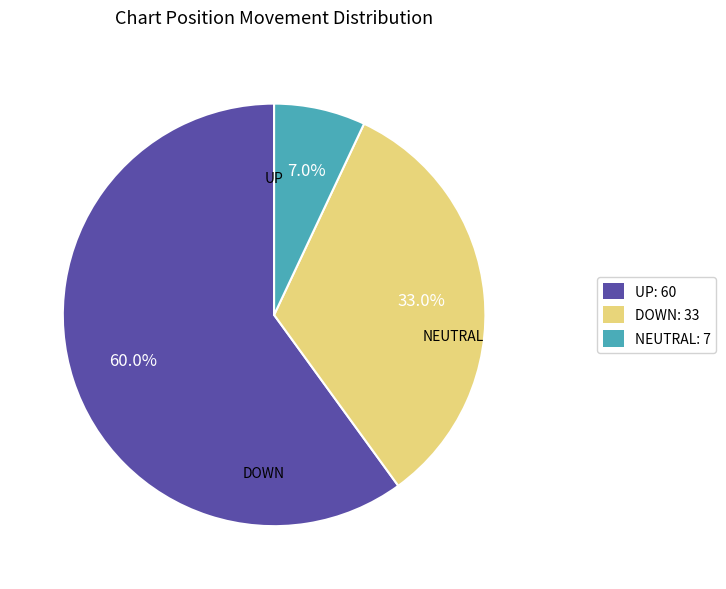

Do DOWN: 33 and UP: 60 together represent more than half of the pie?

Yes